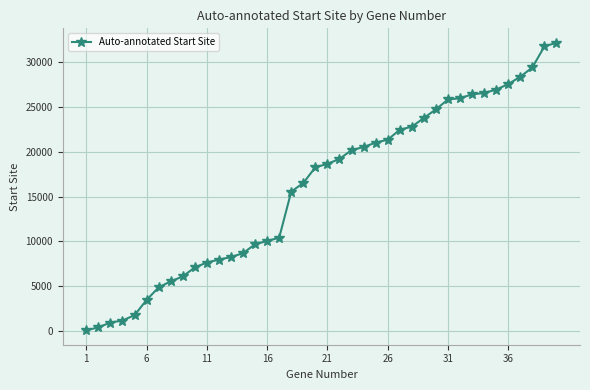

What is the difference between the maximum and minimum values?

32070